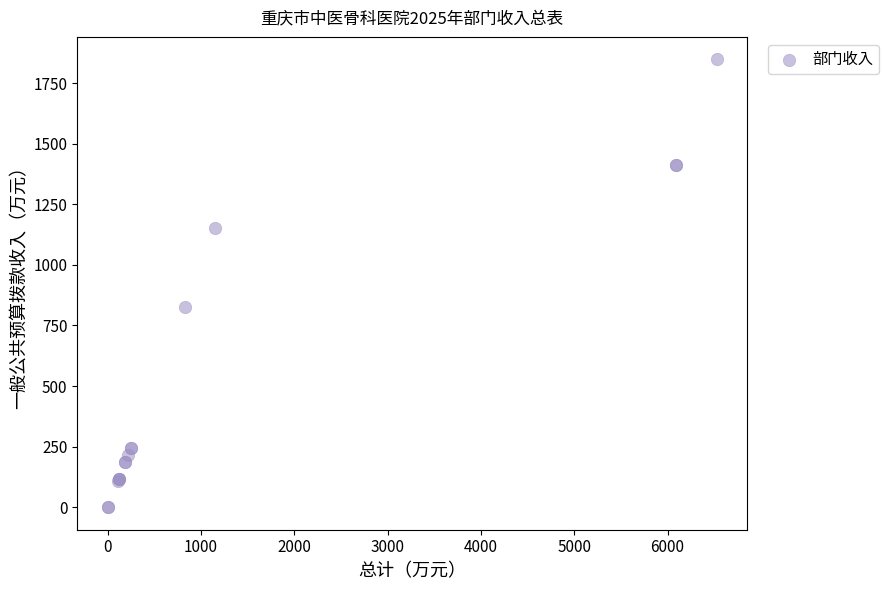

What Y value in the scatter plot is closest to 923?

826.4